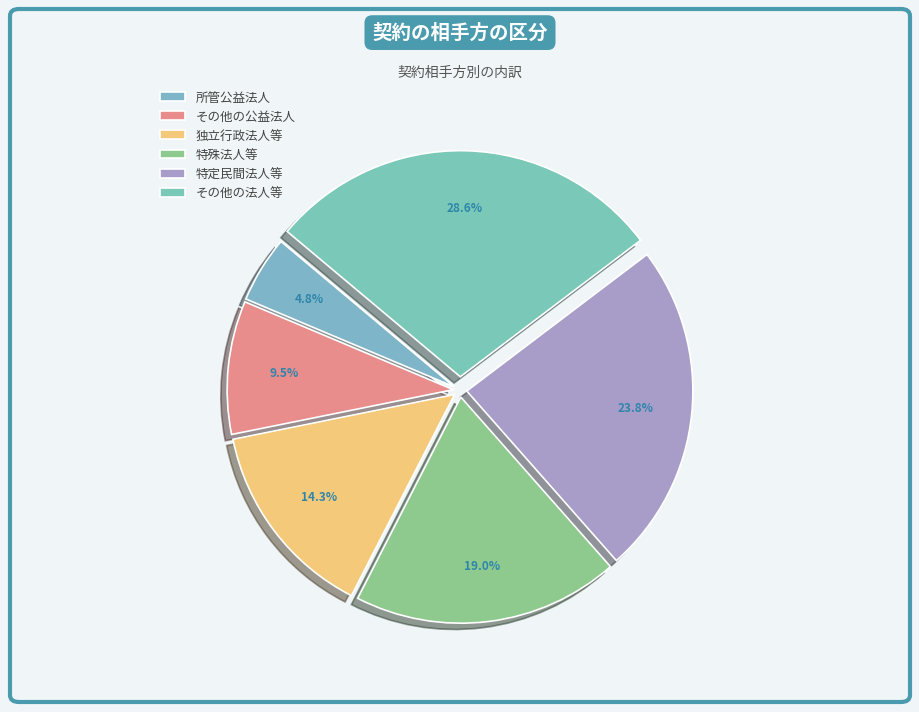

How many segments does this pie chart have?

6